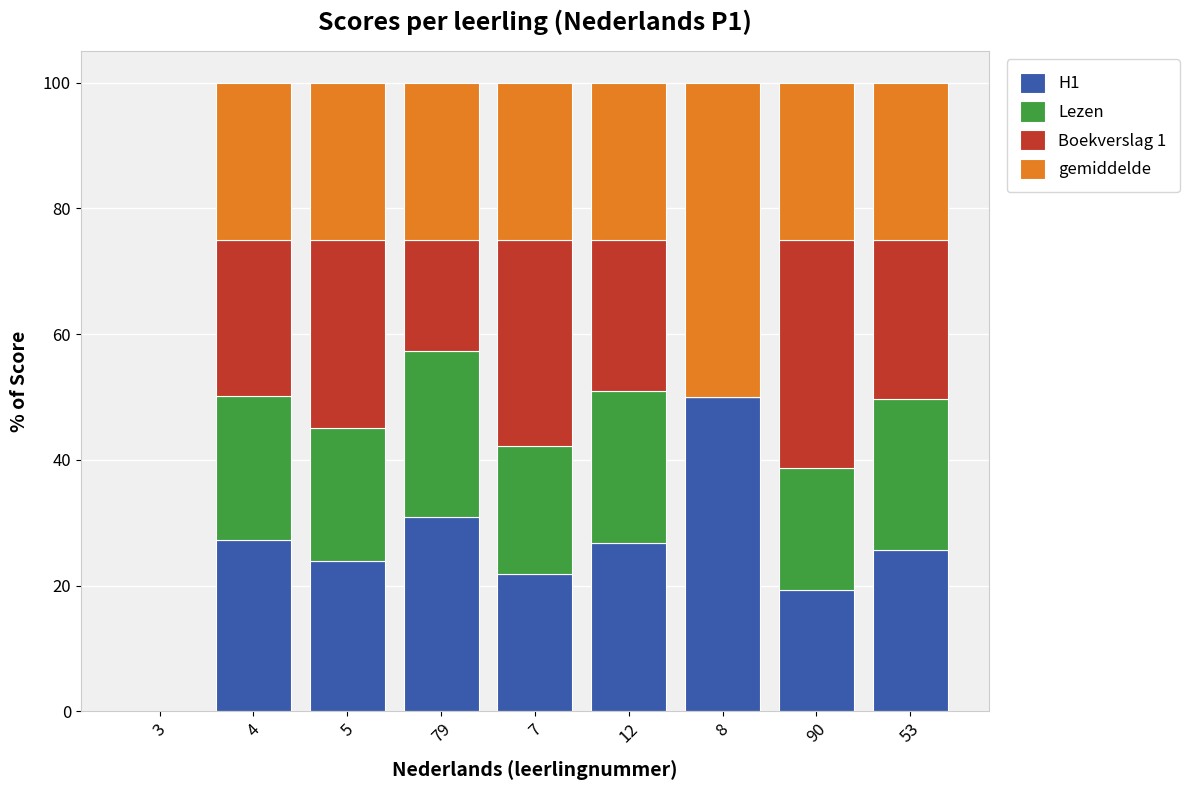

What is the total value across all series at 53?

100.0